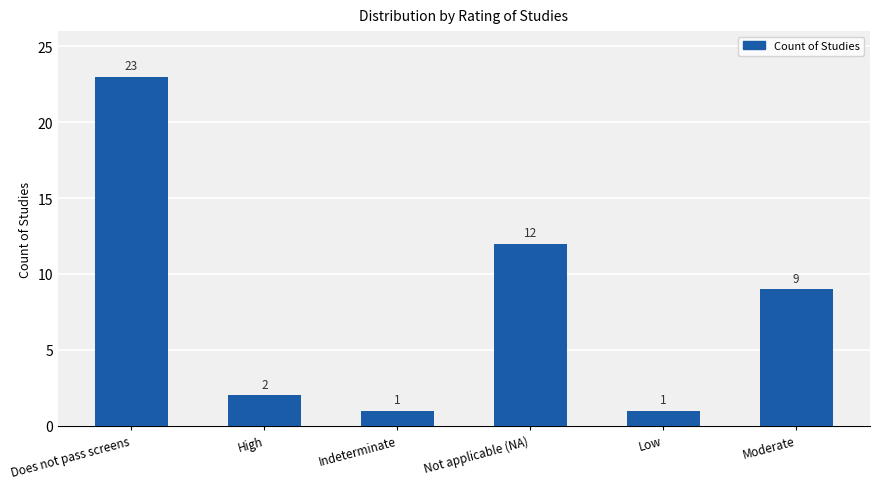

The chart shows a value of 6 at Does not pass screens. True or false?

False